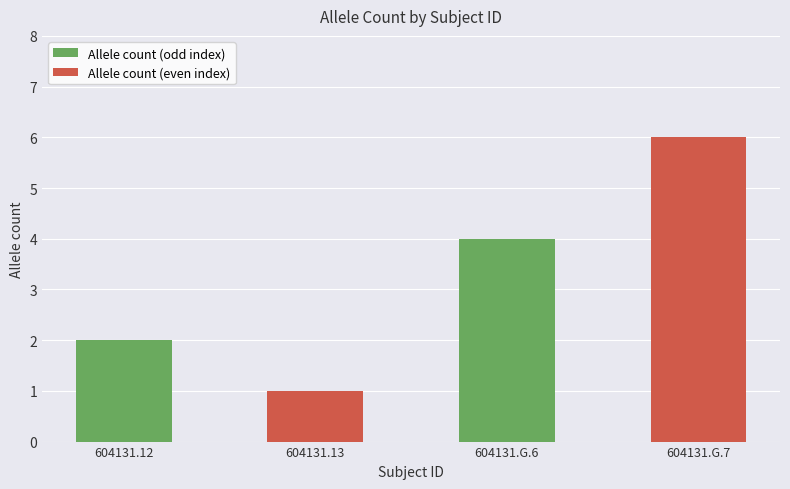

What is the change in value from 604131.13 to 604131.G.7?

+5